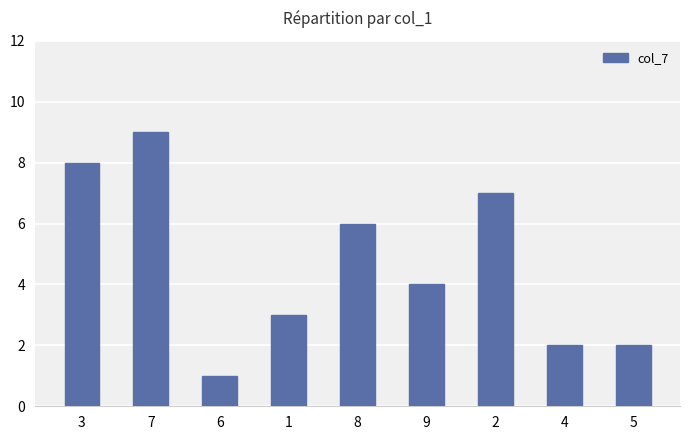

What is the value of the 5th bar from the left?

6